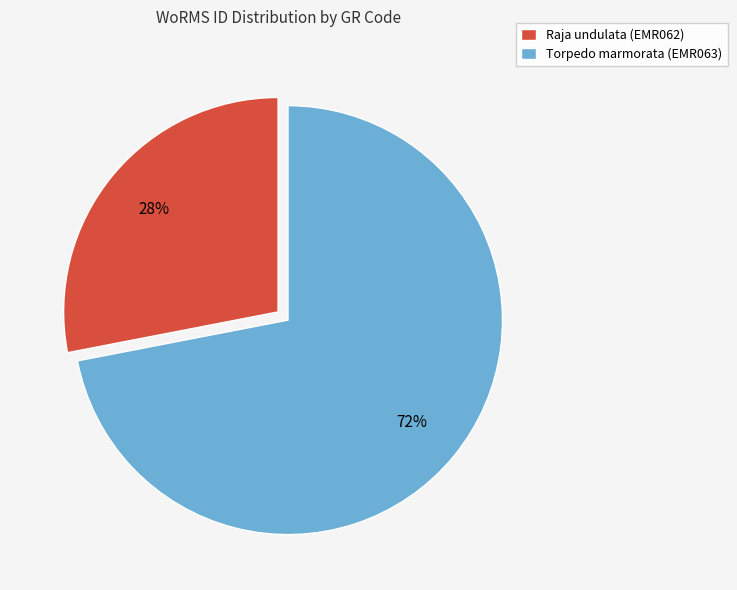

Rank the categories by value from lowest to highest.

Raja undulata (EMR062), Torpedo marmorata (EMR063)